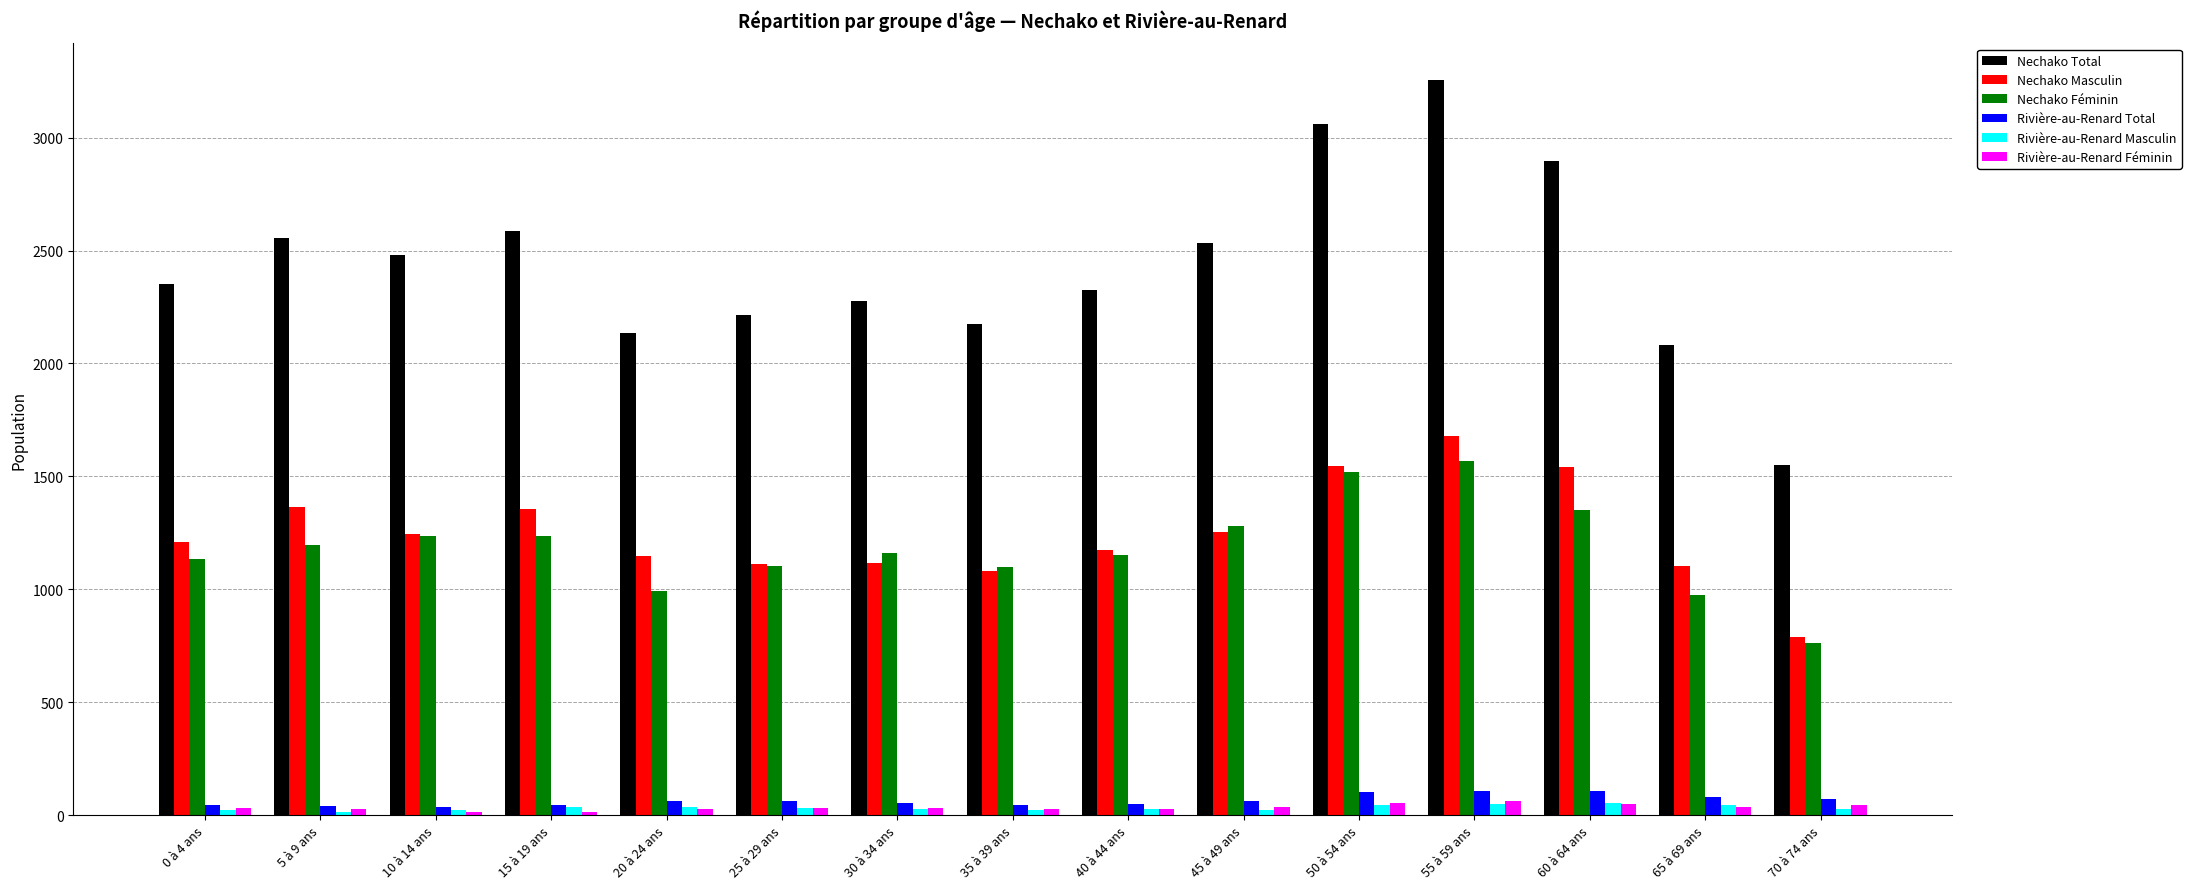

What is the value of the Rivière-au-Renard Masculin bar at the 10th from the left?

20